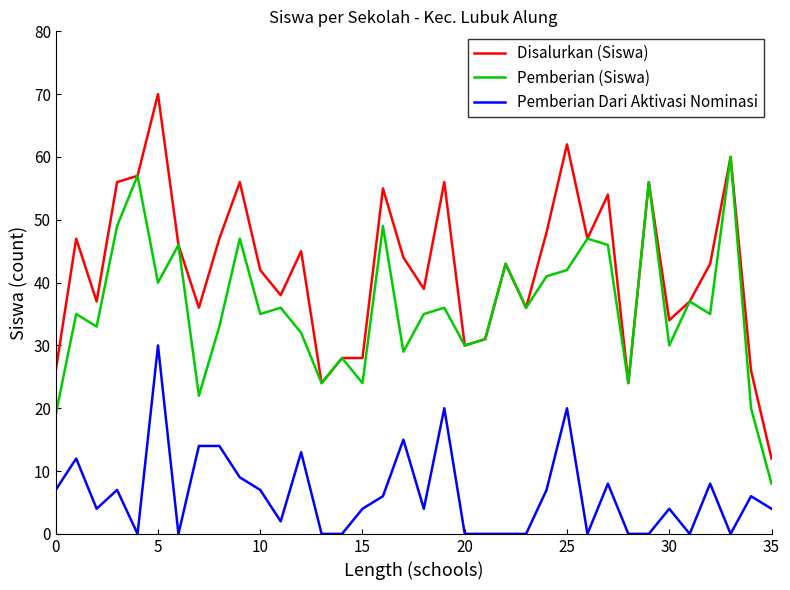

Which series has the largest total across all categories?

Disalurkan (Siswa)